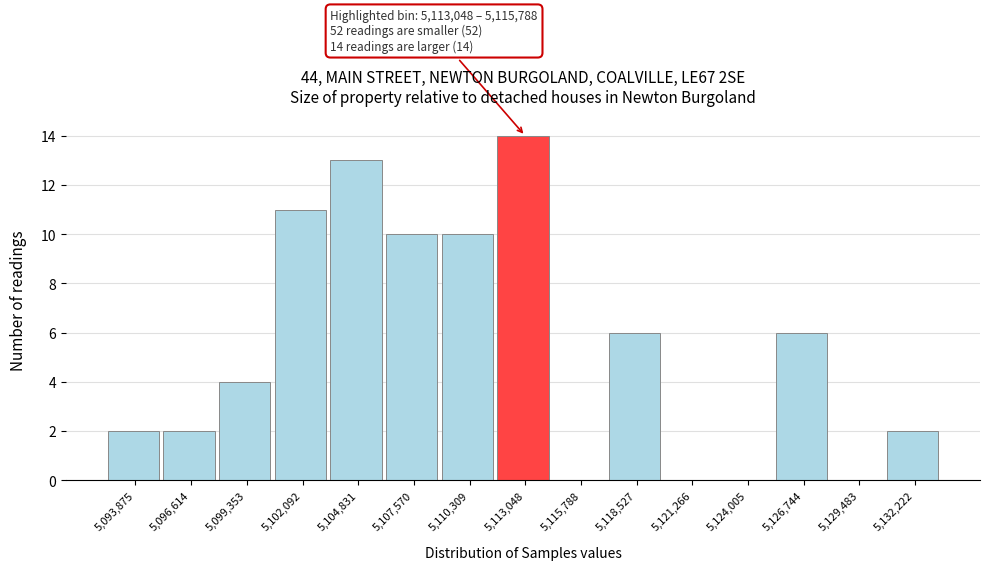

Reading right to left, what are all the values shown in this chart?

5,132,222=2	5,129,483=0	5,126,744=6	5,124,005=0	5,121,266=0	5,118,527=6	5,115,788=0	5,113,048=14	5,110,309=10	5,107,570=10	5,104,831=13	5,102,092=11	5,099,353=4	5,096,614=2	5,093,875=2